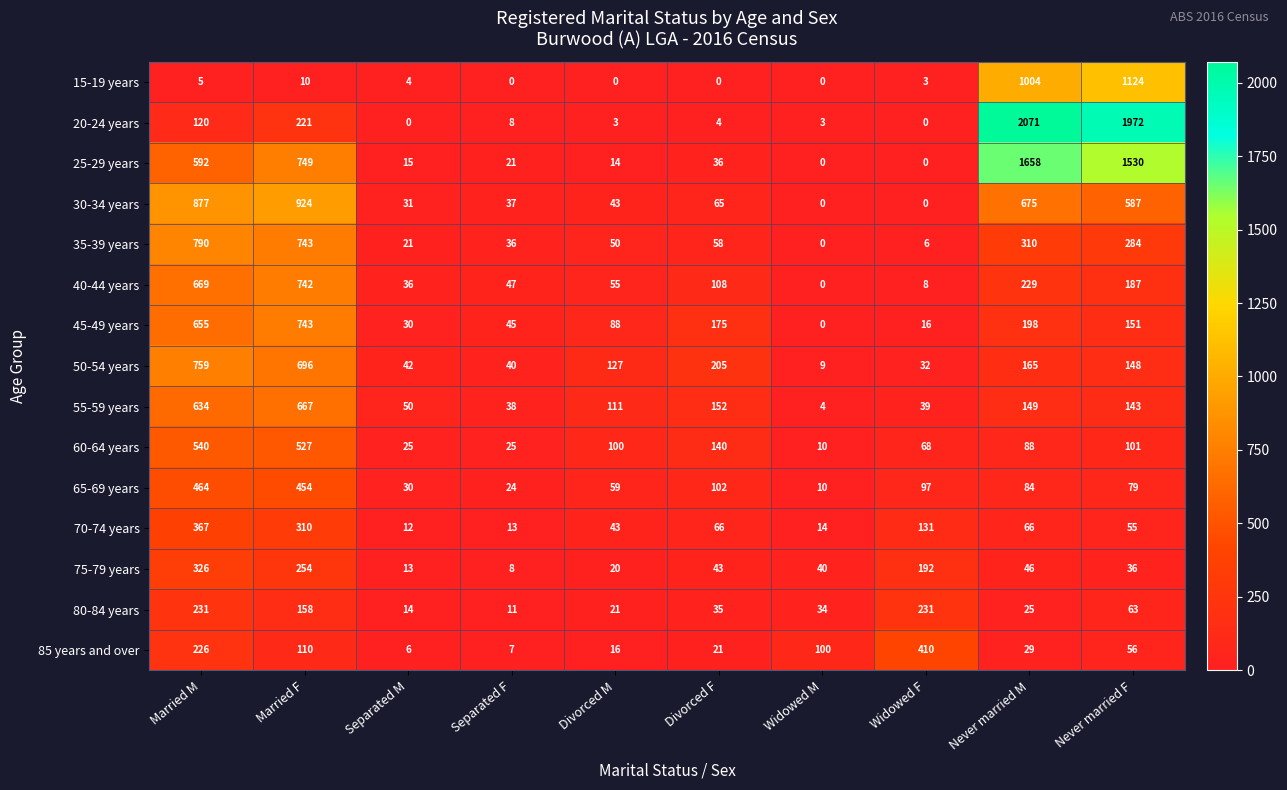

What is the greatest value displayed?

2071